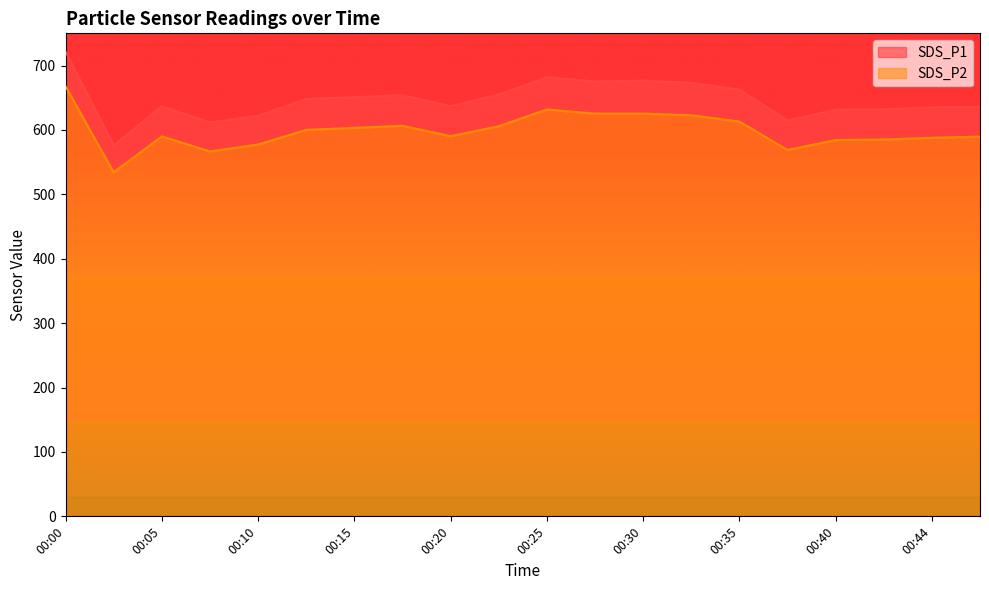

What is the greatest value displayed?

721.7